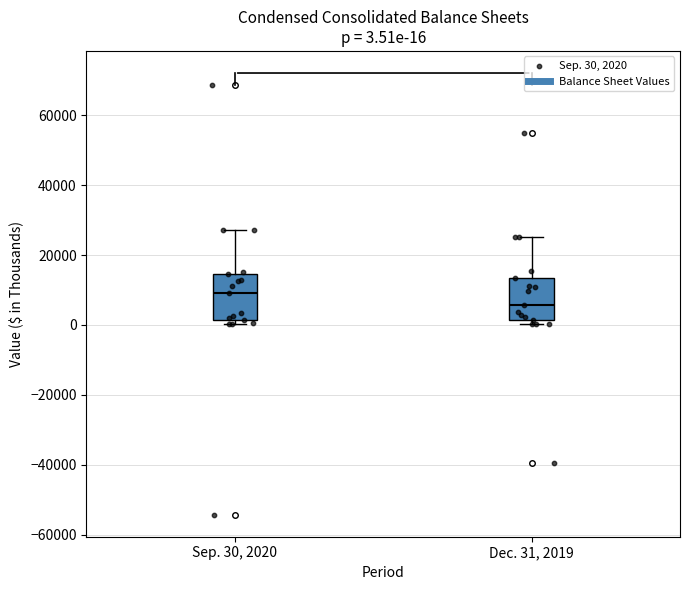

Which box's median line is the highest?

Sep. 30, 2020